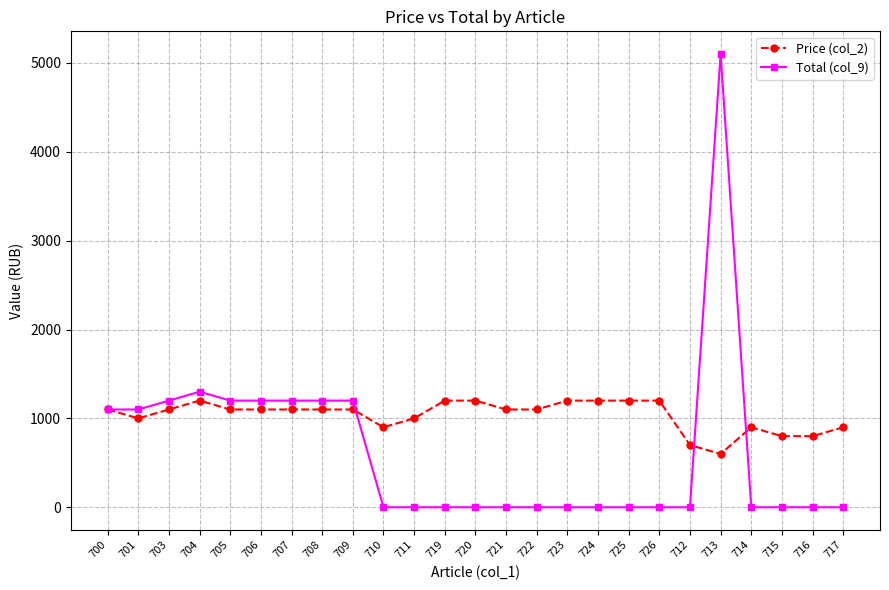

Reading right to left, transcribe all the data shown in this chart.

Price (col_2): 717=900	716=800	715=800	714=900	713=600	712=700	726=1200	725=1200	724=1200	723=1200	722=1100	721=1100	720=1200	719=1200	711=1000	710=900	709=1100	708=1100	707=1100	706=1100	705=1100	704=1200	703=1100	701=1000	700=1100
Total (col_9): 717=0	716=0	715=0	714=0	713=5100	712=0	726=0	725=0	724=0	723=0	722=0	721=0	720=0	719=0	711=0	710=0	709=1200	708=1200	707=1200	706=1200	705=1200	704=1300	703=1200	701=1100	700=1100